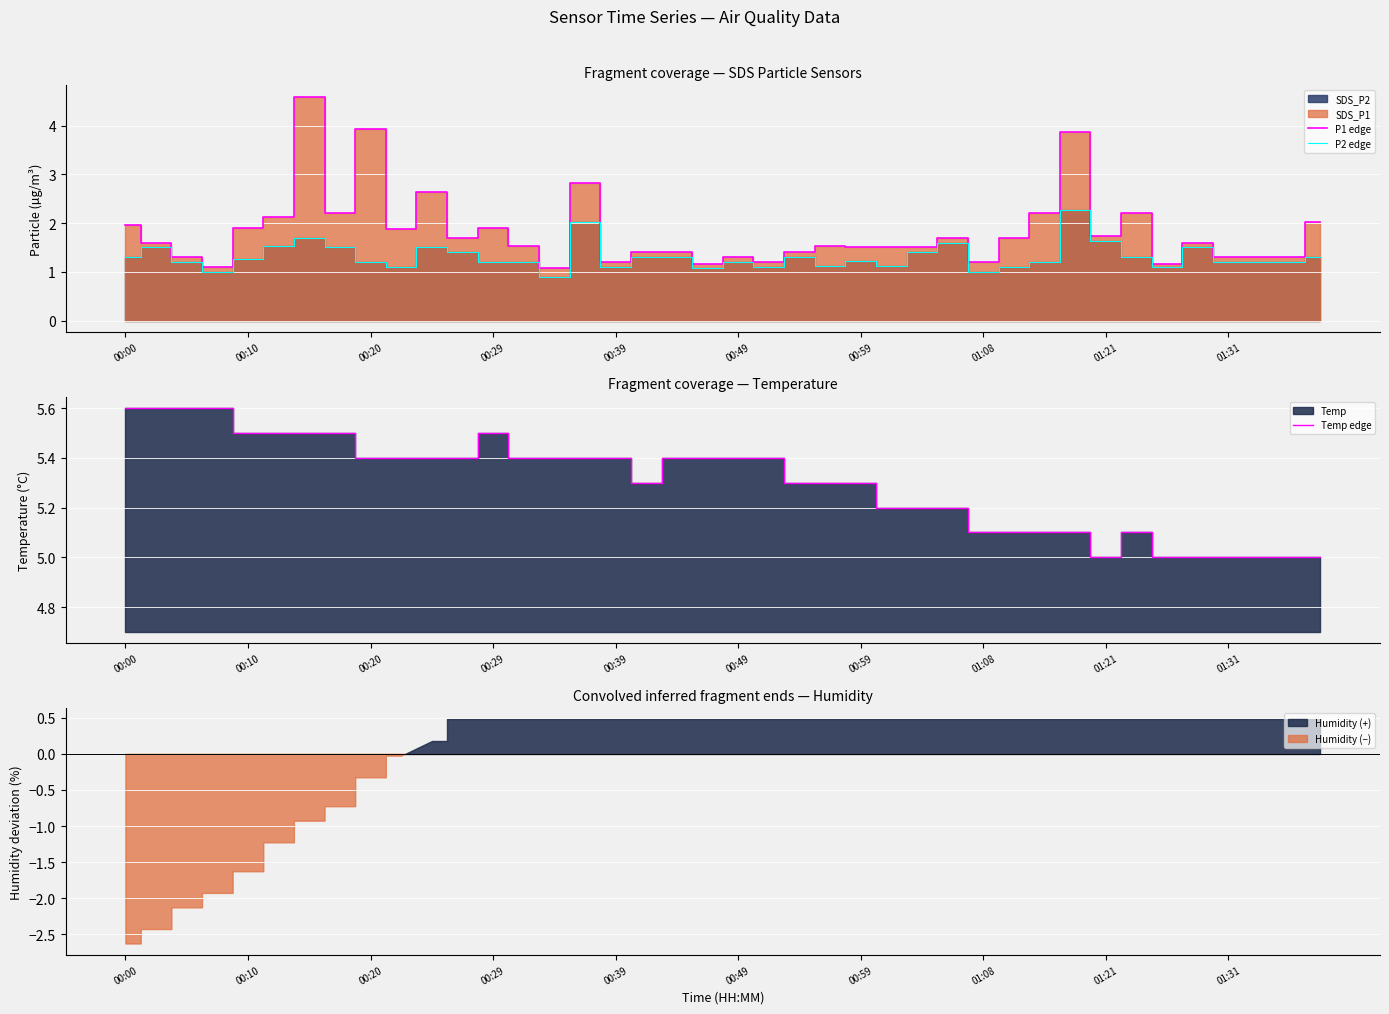

List the series in order of their peak value, highest first.

Temp edge, P1 edge, P2 edge